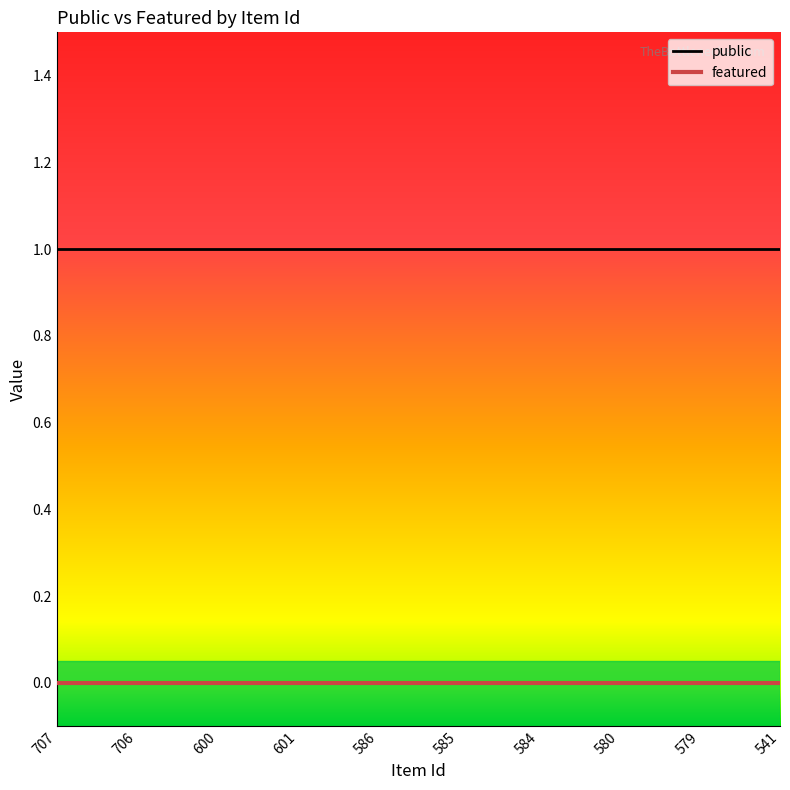

True or false: featured and public intersect in this chart.

False